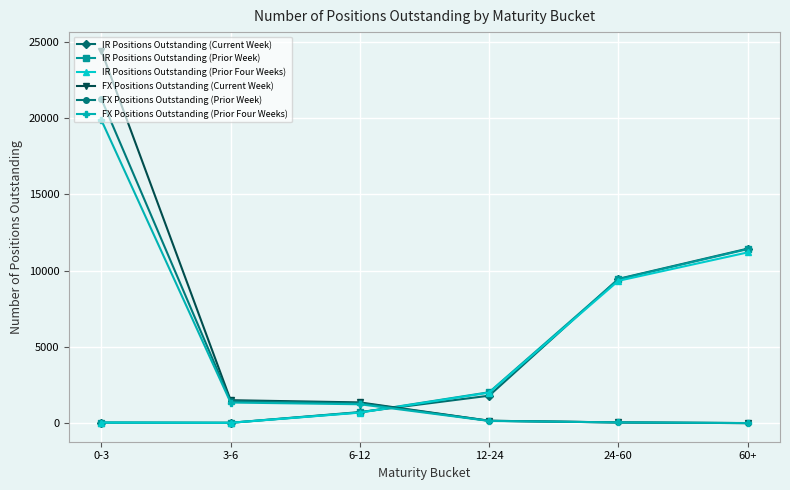

What is the spread (max minus min) of values at 24-60?

9401